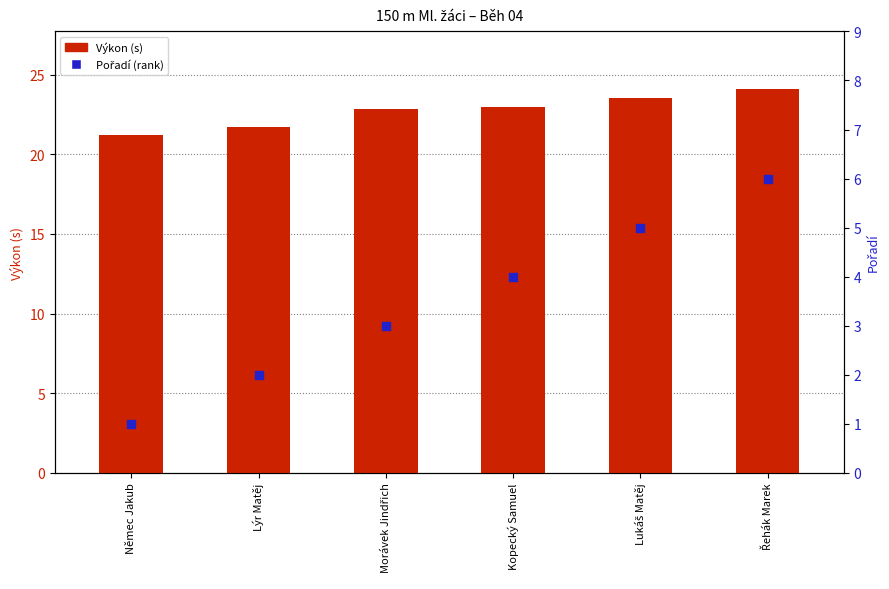

Which series contains the highest Y value?

Výkon (s)